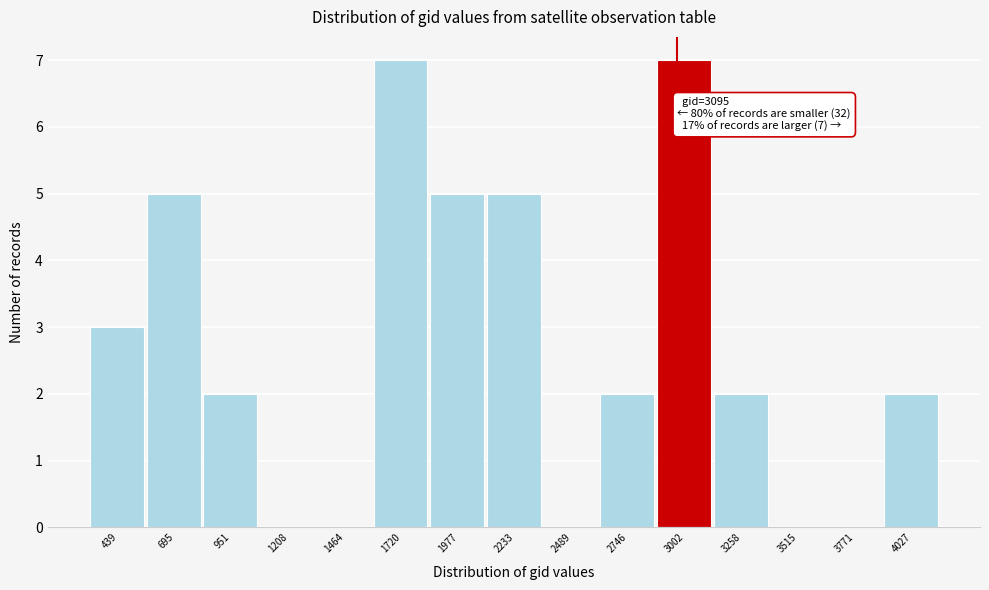

Reading left to right, what are all the values shown in this chart?

439=3	695=5	951=2	1208=0	1464=0	1720=7	1977=5	2233=5	2489=0	2746=2	3002=7	3258=2	3515=0	3771=0	4027=2